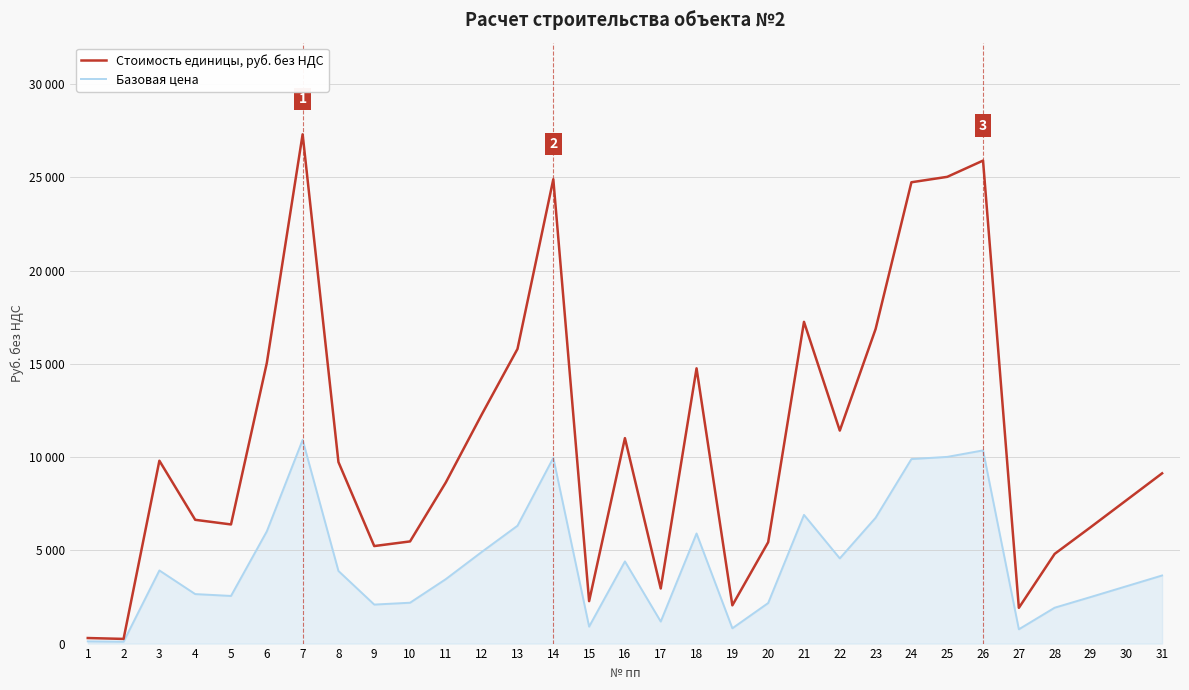

Which category has the lowest value in the Базовая цена series?

2